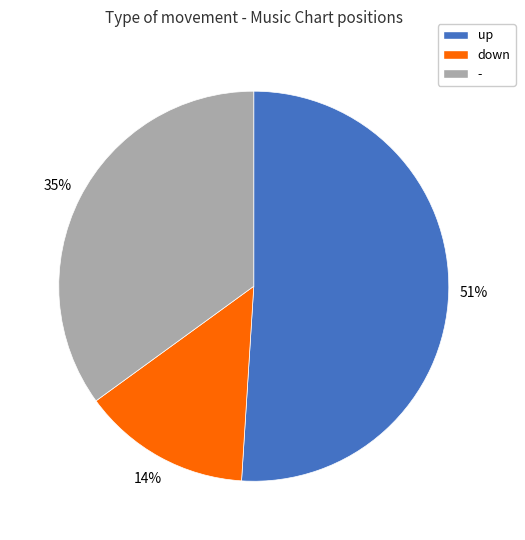

The down slice represents 14% of the pie. True or false?

True